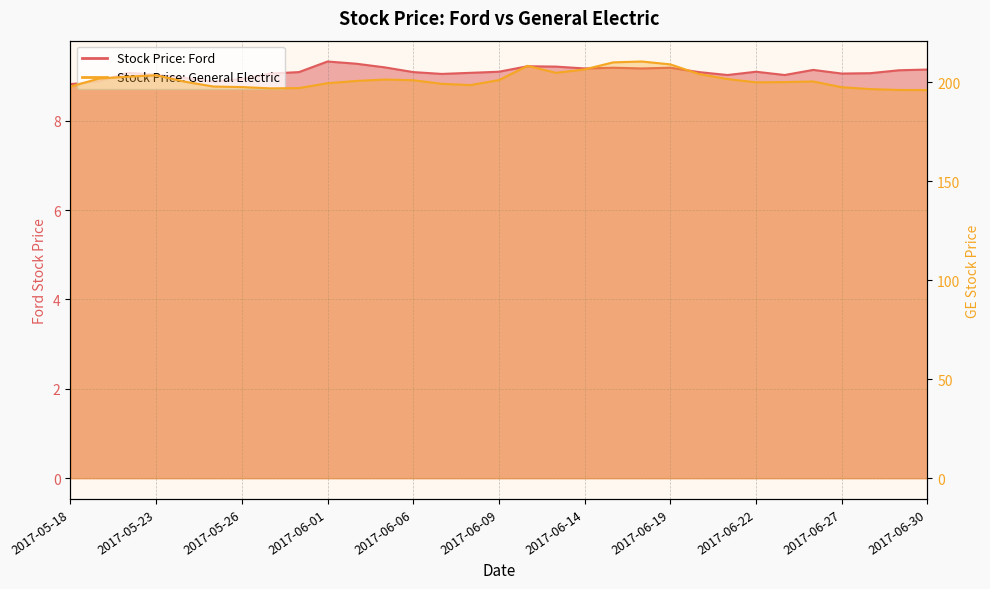

At which label is Stock Price: General Electric closest to 203?

2017-05-22